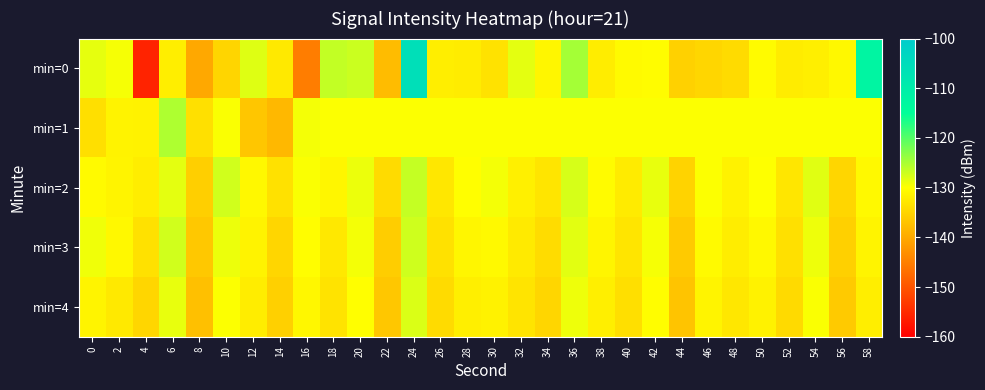

Reading right to left, what are all the values shown in this chart?

min=0: 58=-112.3	56=-130.8	54=-131.9	52=-132.2	50=-130.4	48=-134.1	46=-134.7	44=-135.4	42=-130.3	40=-130.5	38=-132.1	36=-124.7	34=-131.0	32=-128.5	30=-133.3	28=-132.1	26=-132.0	24=-105.9	22=-137.8	20=-126.9	18=-126.5	16=-145.2	14=-132.5	12=-128.1	10=-134.9	8=-140.2	6=-132.0	4=-155.8	2=-129.5	0=-128.5
min=1: 58=-129.8	56=-129.8	54=-129.8	52=-129.8	50=-129.8	48=-129.8	46=-129.8	44=-129.8	42=-129.8	40=-129.8	38=-129.8	36=-129.8	34=-129.8	32=-129.8	30=-129.8	28=-129.8	26=-129.8	24=-129.8	22=-129.8	20=-129.8	18=-129.8	16=-129.4	14=-138.3	12=-136.7	10=-129.7	8=-133.6	6=-125.2	4=-131.4	2=-131.4	0=-133.7
min=2: 58=-130.6	56=-134.7	54=-128.2	52=-132.9	50=-130.0	48=-131.5	46=-129.8	44=-135.1	42=-128.7	40=-132.3	38=-130.4	36=-127.6	34=-133.0	32=-131.7	30=-129.3	28=-130.1	26=-132.8	24=-126.5	22=-134.2	20=-128.9	18=-131.0	16=-129.7	14=-133.4	12=-130.8	10=-127.3	8=-135.6	6=-128.4	4=-132.1	2=-131.2	0=-130.5
min=3: 58=-131.2	56=-135.4	54=-129.0	52=-133.6	50=-130.8	48=-132.1	46=-130.5	44=-136.2	42=-129.5	40=-133.0	38=-131.1	36=-128.3	34=-134.1	32=-132.4	30=-130.7	28=-131.0	26=-133.5	24=-127.1	22=-135.8	20=-129.4	18=-132.6	16=-130.2	14=-134.7	12=-131.3	10=-128.9	8=-136.4	6=-127.2	4=-133.5	2=-130.8	0=-129.1
min=4: 58=-131.9	56=-136.1	54=-129.7	52=-134.3	50=-131.5	48=-132.8	46=-131.2	44=-136.9	42=-130.2	40=-133.7	38=-131.8	36=-129.0	34=-134.8	32=-133.1	30=-131.5	28=-131.8	26=-134.2	24=-127.8	22=-136.5	20=-130.1	18=-133.2	16=-130.9	14=-135.4	12=-132.1	10=-129.8	8=-137.3	6=-128.6	4=-134.8	2=-132.5	0=-131.2